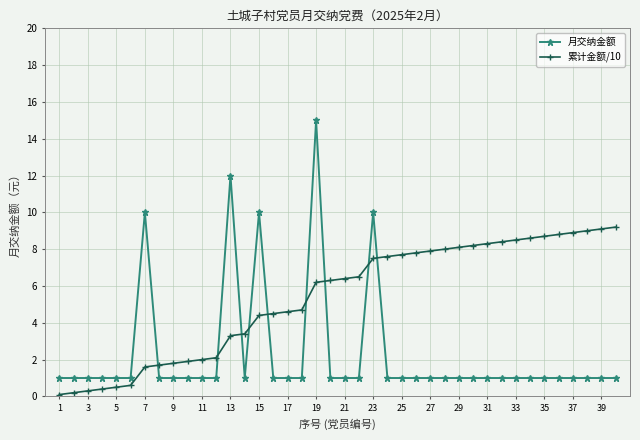

True or false: 累计金额/10 and 月交纳金额 intersect in this chart.

True